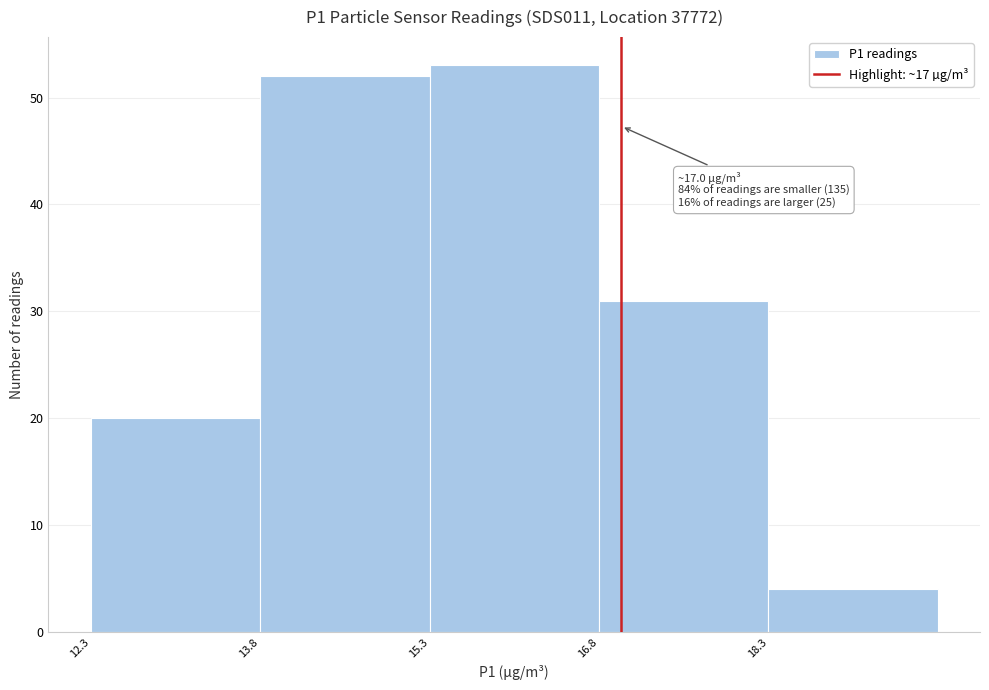

Over which range of the x-axis is the bar tallest?

15.3 to 16.8